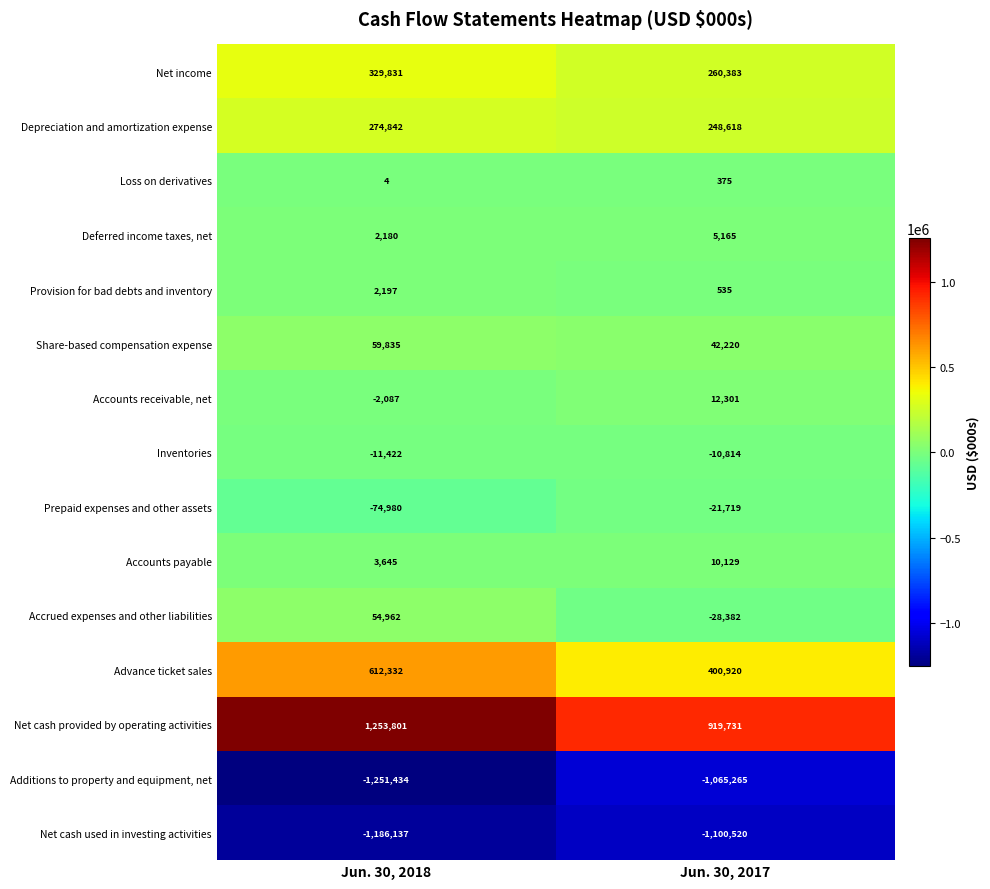

Reading left to right, what are all the values shown in this chart?

Net income: Jun. 30, 2018=329831	Jun. 30, 2017=260383
Depreciation and amortization expense: Jun. 30, 2018=274842	Jun. 30, 2017=248618
Loss on derivatives: Jun. 30, 2018=4	Jun. 30, 2017=375
Deferred income taxes, net: Jun. 30, 2018=2180	Jun. 30, 2017=5165
Provision for bad debts and inventory: Jun. 30, 2018=2197	Jun. 30, 2017=535
Share-based compensation expense: Jun. 30, 2018=59835	Jun. 30, 2017=42220
Accounts receivable, net: Jun. 30, 2018=-2087	Jun. 30, 2017=12301
Inventories: Jun. 30, 2018=-11422	Jun. 30, 2017=-10814
Prepaid expenses and other assets: Jun. 30, 2018=-74980	Jun. 30, 2017=-21719
Accounts payable: Jun. 30, 2018=3645	Jun. 30, 2017=10129
Accrued expenses and other liabilities: Jun. 30, 2018=54962	Jun. 30, 2017=-28382
Advance ticket sales: Jun. 30, 2018=612332	Jun. 30, 2017=400920
Net cash provided by operating activities: Jun. 30, 2018=1253801	Jun. 30, 2017=919731
Additions to property and equipment, net: Jun. 30, 2018=-1251434	Jun. 30, 2017=-1065265
Net cash used in investing activities: Jun. 30, 2018=-1186137	Jun. 30, 2017=-1100520